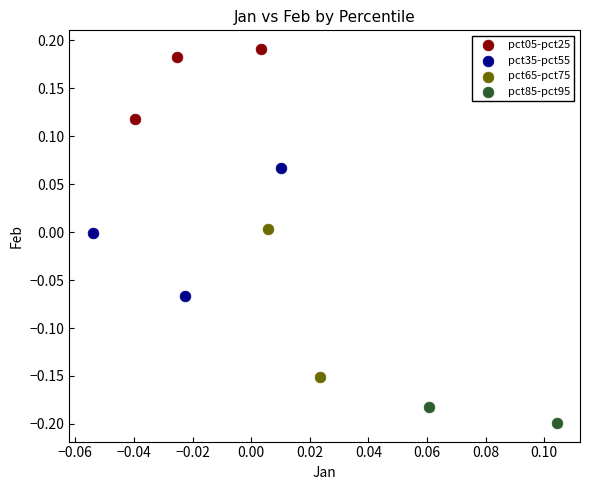

Which series reaches the maximum Y coordinate?

pct05-pct25